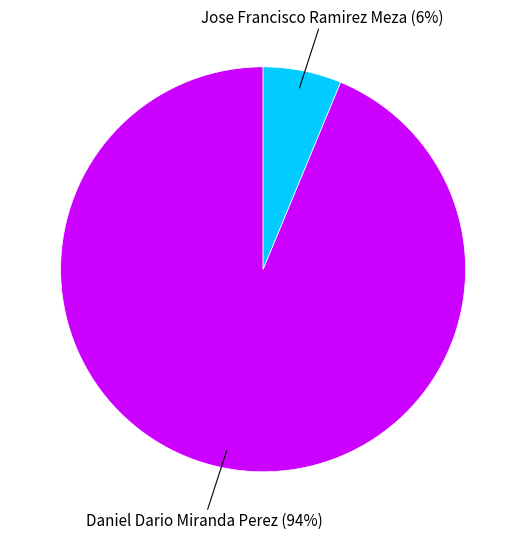

Is there a majority slice in this chart?

Yes